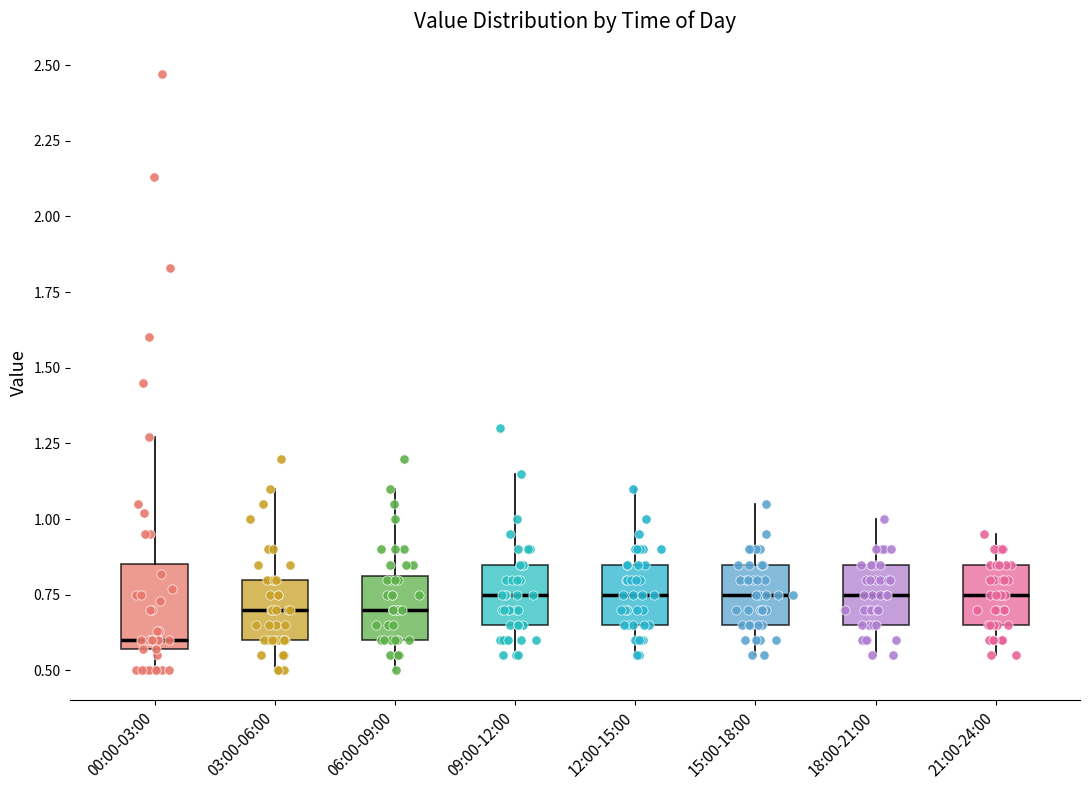

Reading left to right, read every box against the y-axis: the position of its median line, the range the box covers, and the ends of its whiskers. The values are not printed on the chart, so give them approximately, as read against the axis.

00:00-03:00: median 0.60, box 0.55 to 0.85, whiskers 0.50 to 1.25
03:00-06:00: median 0.70, box 0.60 to 0.80, whiskers 0.50 to 1.10
06:00-09:00: median 0.70, box 0.60 to 0.80, whiskers 0.50 to 1.10
09:00-12:00: median 0.75, box 0.65 to 0.85, whiskers 0.55 to 1.15
12:00-15:00: median 0.75, box 0.65 to 0.85, whiskers 0.55 to 1.10
15:00-18:00: median 0.75, box 0.65 to 0.85, whiskers 0.55 to 1.05
18:00-21:00: median 0.75, box 0.65 to 0.85, whiskers 0.55 to 1.00
21:00-24:00: median 0.75, box 0.65 to 0.85, whiskers 0.55 to 0.95